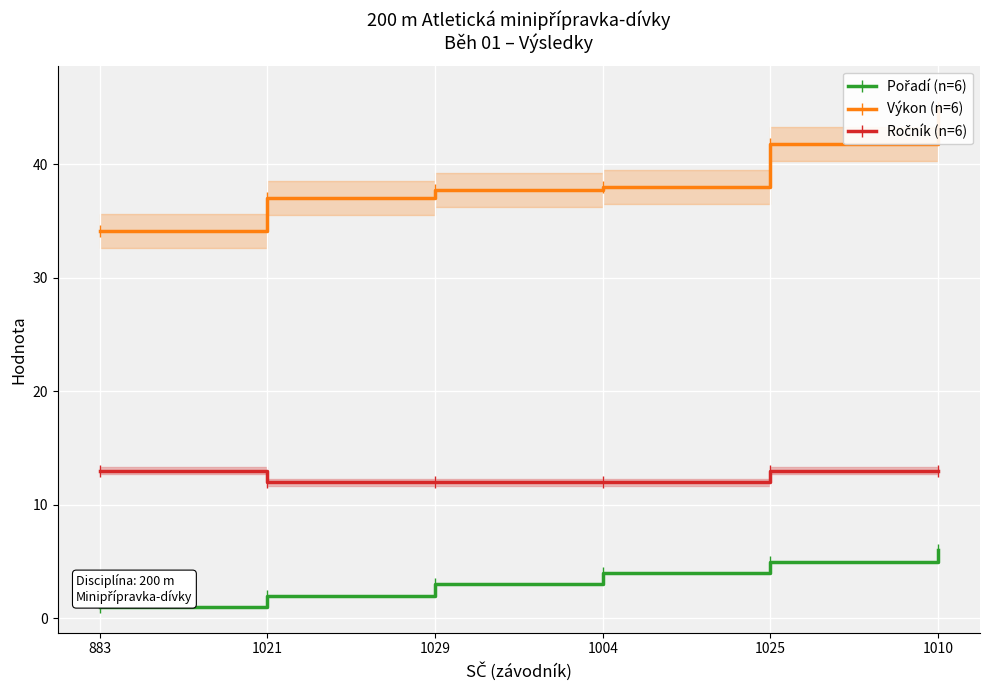

What is the value of the Ročník (n=6) point at the 4th from the left?

12.0